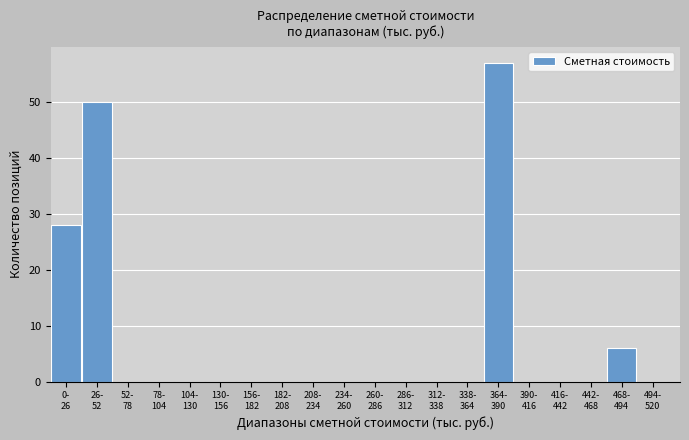

What is the greatest value displayed?

57